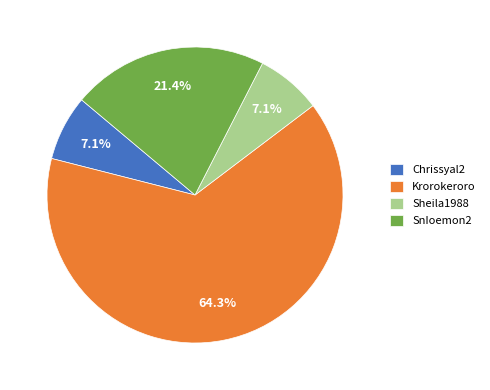

What percentage is the Krorokeroro slice, to the nearest percent?

64%